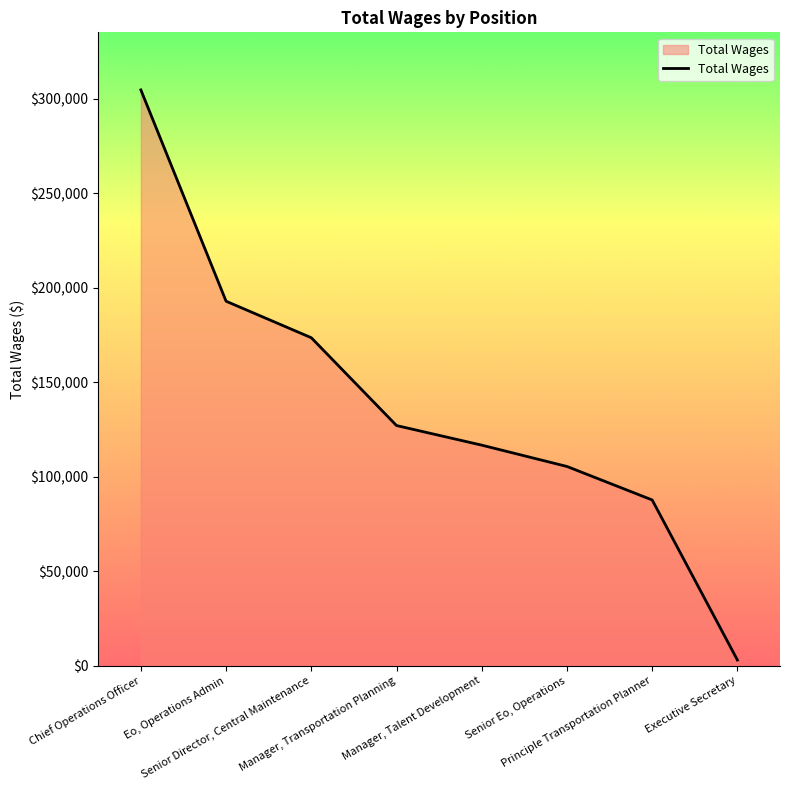

Reading left to right, extract all data points from this chart.

Chief Operations Officer=304733	Eo, Operations Admin=192890	Senior Director, Central Maintenance=173562	Manager, Transportation Planning=127083	Manager, Talent Development=116710	Senior Eo, Operations=105428	Principle Transportation Planner=87700	Executive Secretary=2981